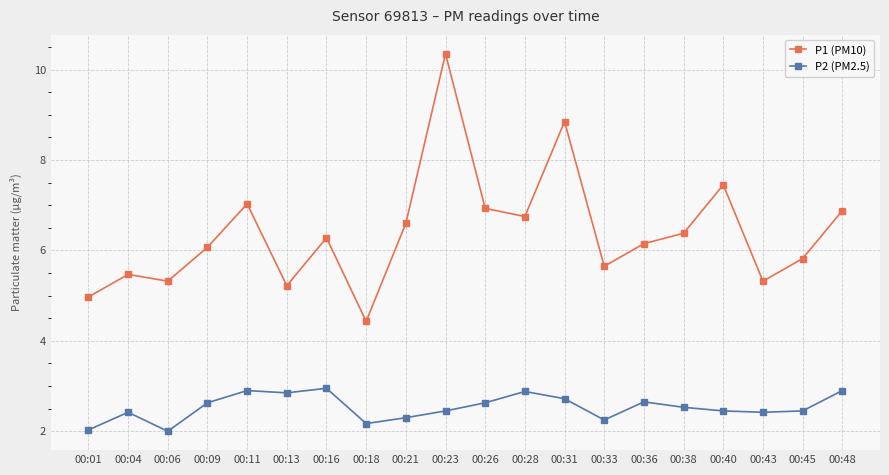

How many interior local peaks does the P1 (PM10) series have?

6